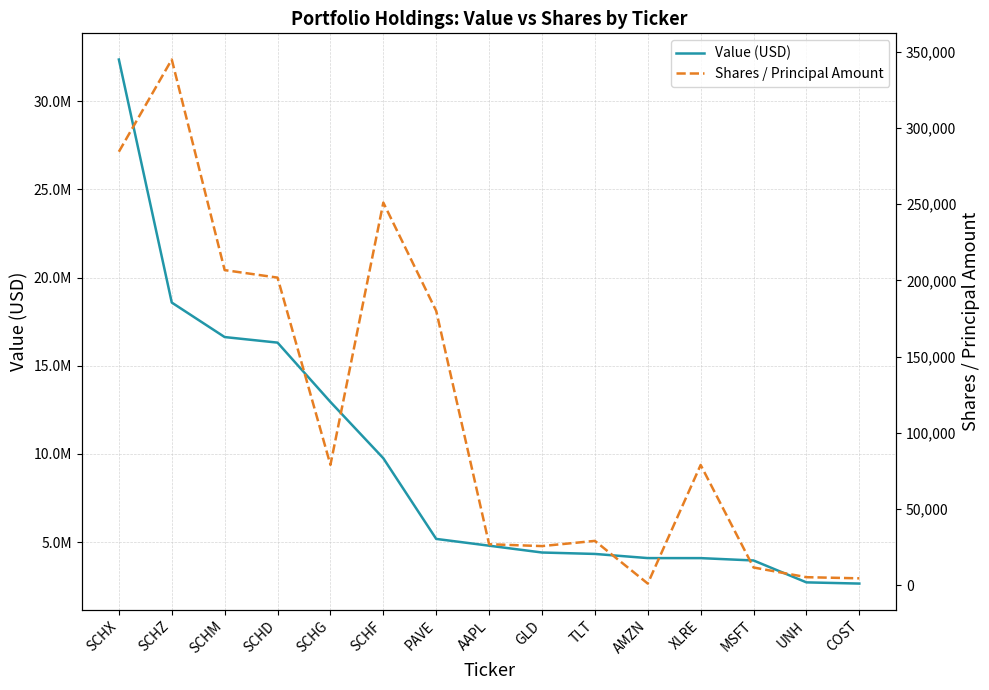

Which has a higher value, AAPL or SCHX?

SCHX